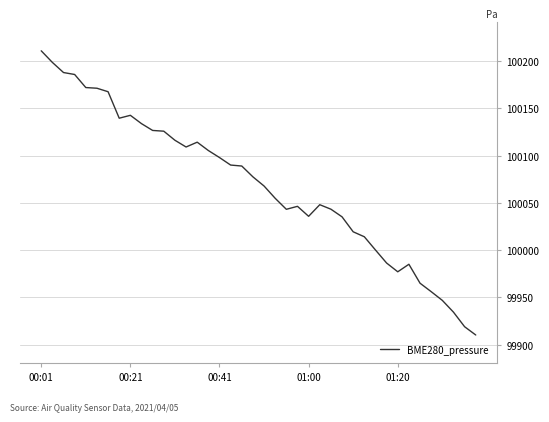

What is the minimum value shown in the chart?

99910.3